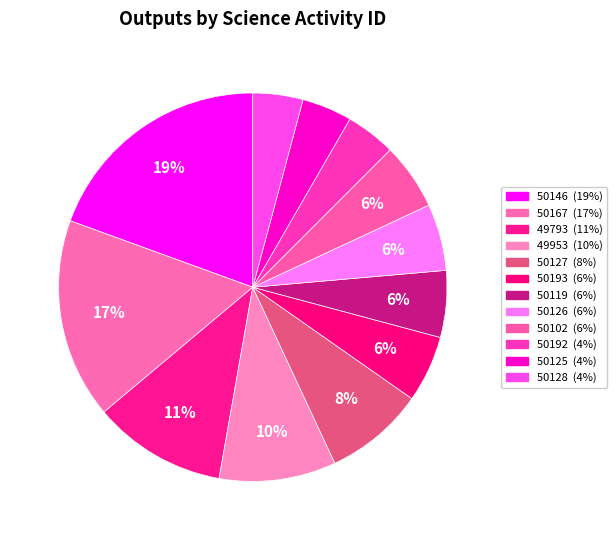

How many segments does this pie chart have?

12